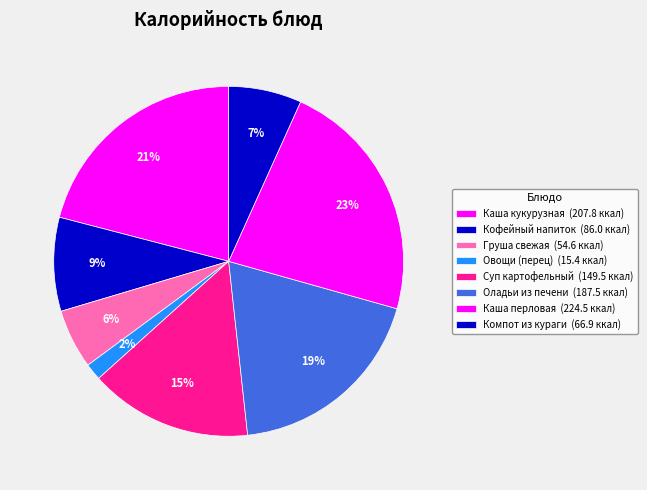

Which has a higher value, Кофейный напиток or Оладьи из печени?

Оладьи из печени